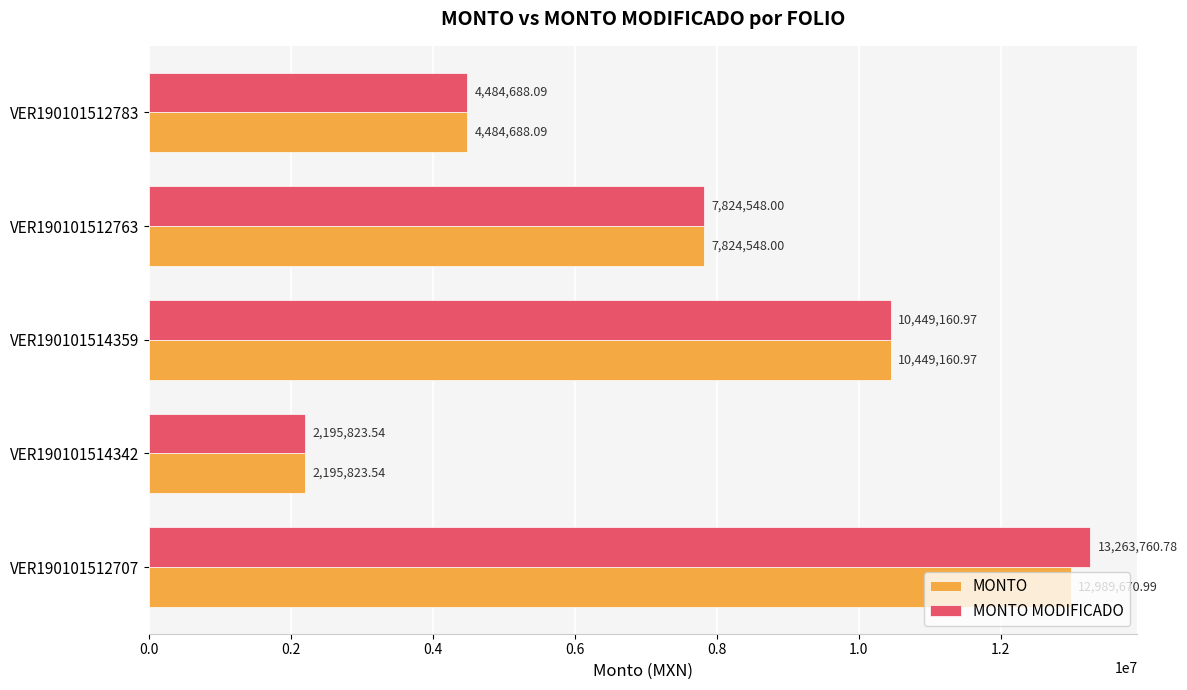

What is the average value of the MONTO series?

7588778.3